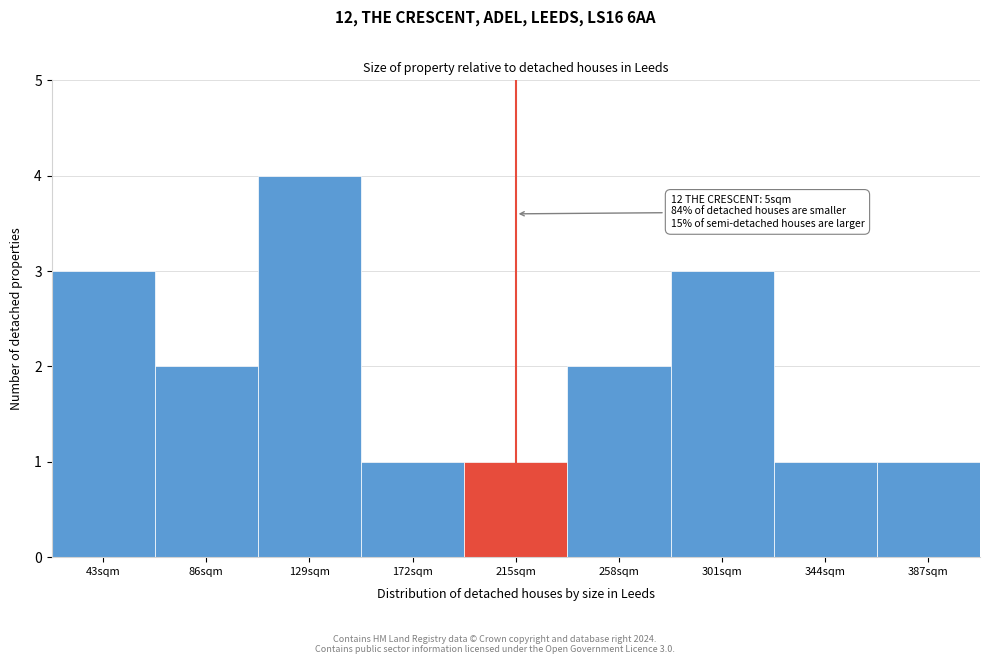

Reading left to right, list all the values displayed in this chart.

3	2	4	1	1	2	3	1	1